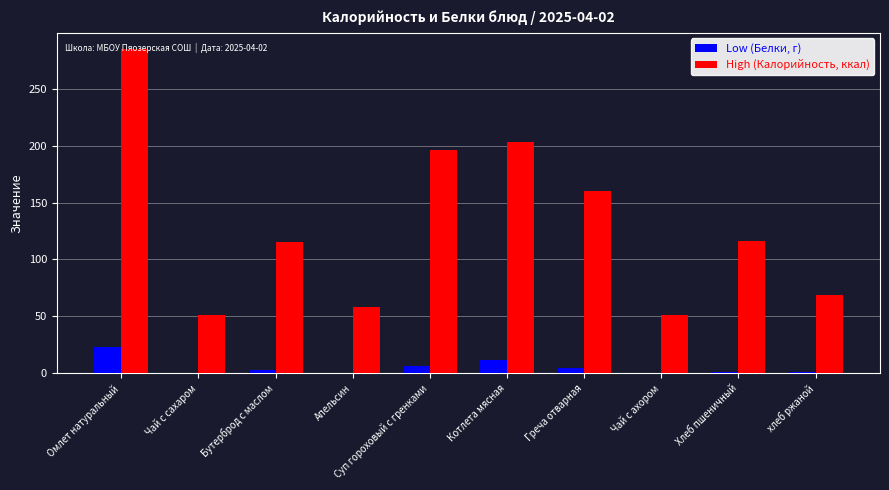

What is the maximum value for High (Калорийность, ккал)?

285.0